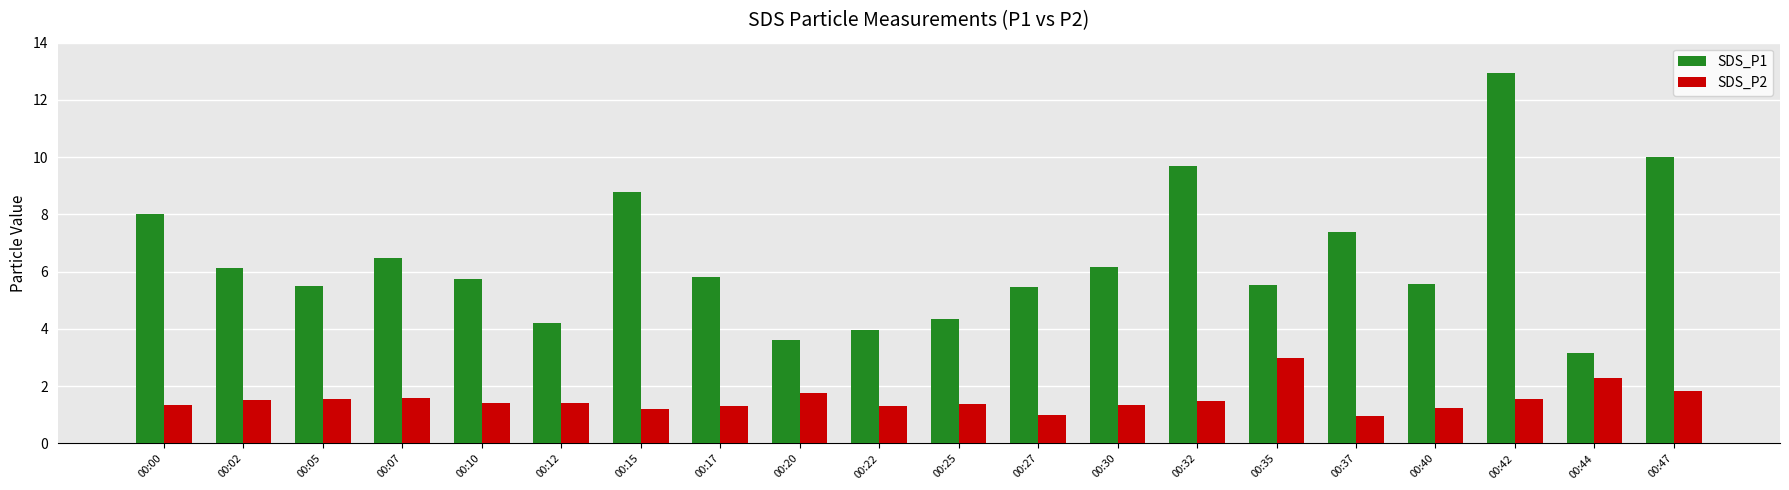

List the series in order of their overall mean, highest first.

SDS_P1, SDS_P2